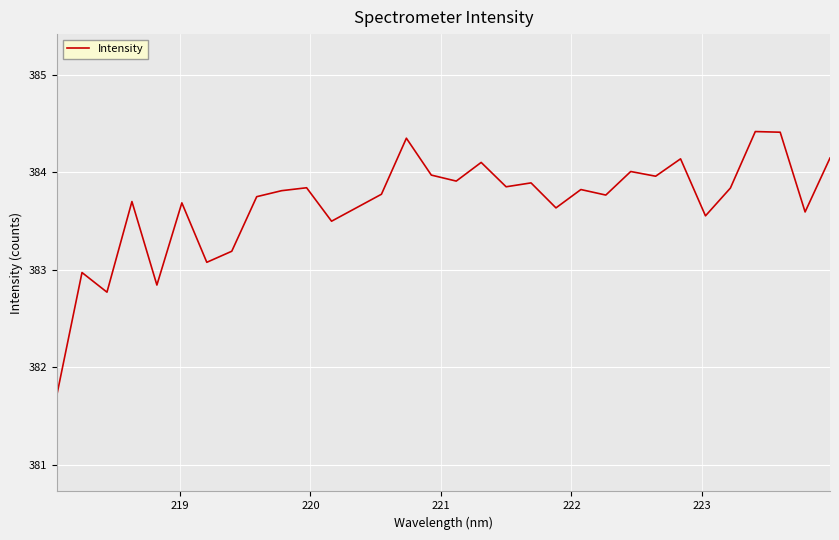

What is the difference between the maximum and minimum values?

2.7